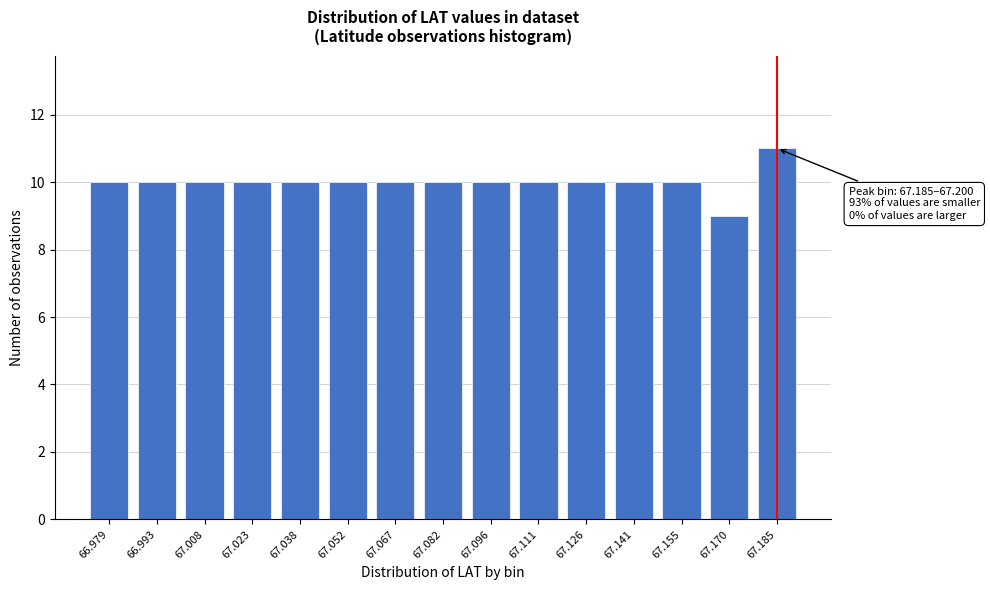

Reading left to right, list all the values displayed in this chart.

66.979=10	66.993=10	67.008=10	67.023=10	67.038=10	67.052=10	67.067=10	67.082=10	67.096=10	67.111=10	67.126=10	67.141=10	67.155=10	67.170=9	67.185=11